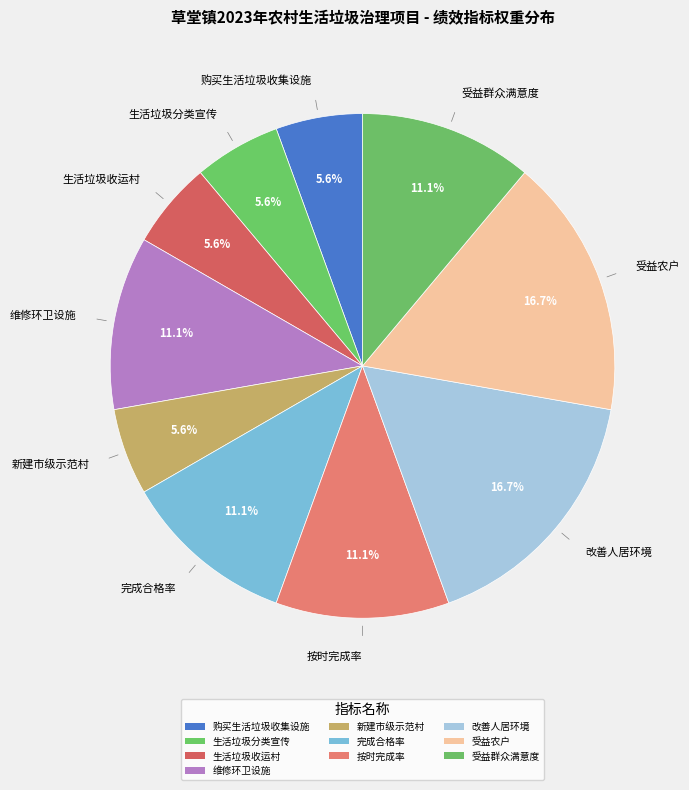

How many slices are in this pie chart?

10